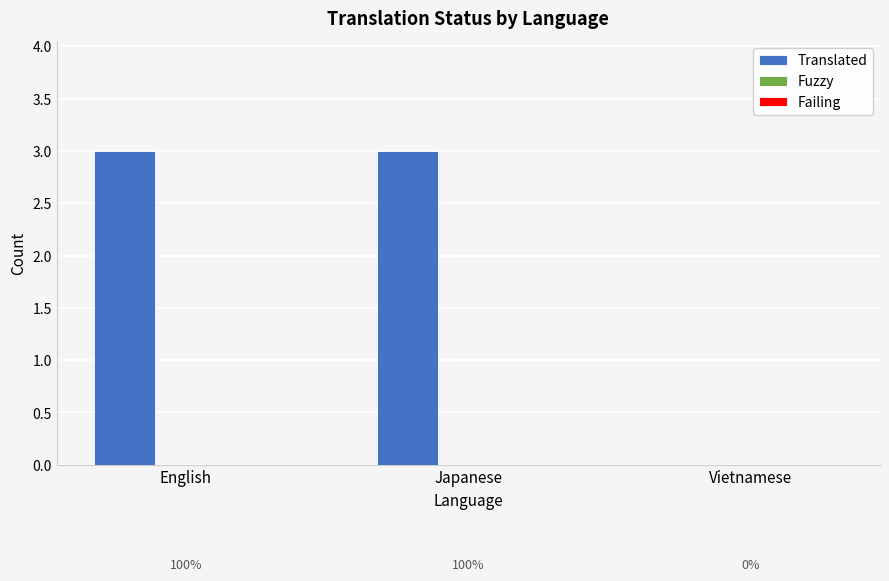

Is it true that the value at Japanese is 5?

False